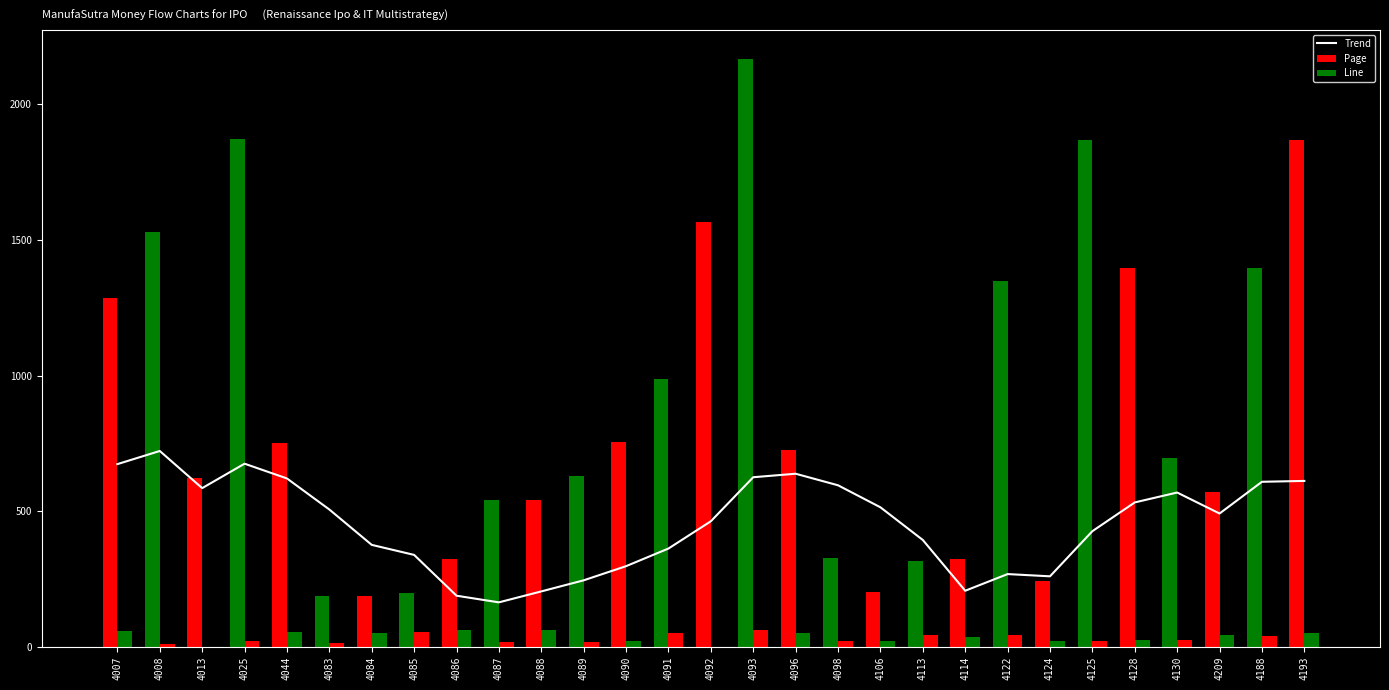

What are all the series names shown in the legend?

Trend, Page, Line